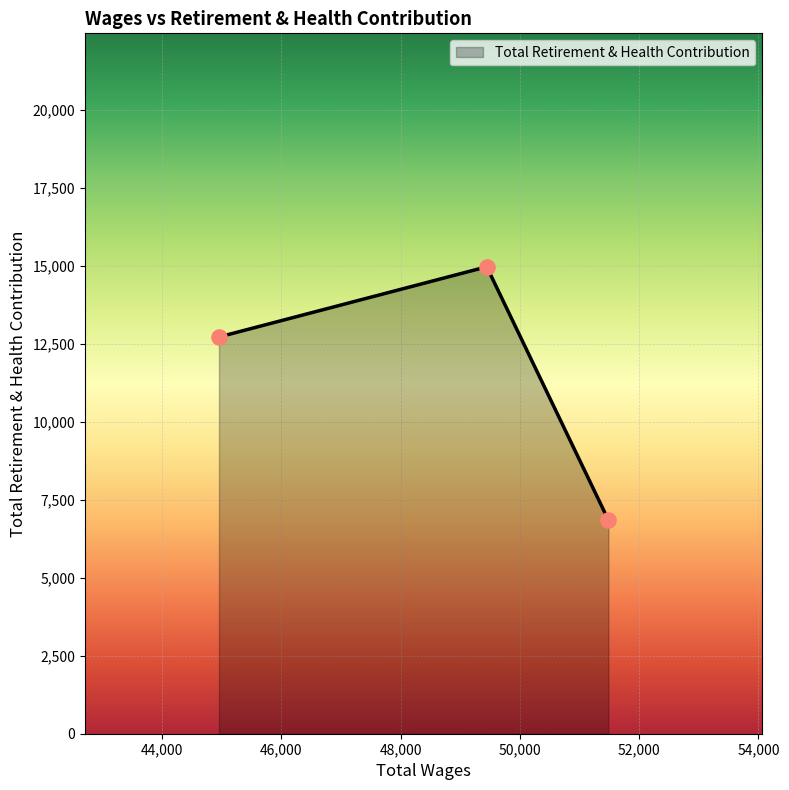

What is the minimum value shown in the chart?

6854